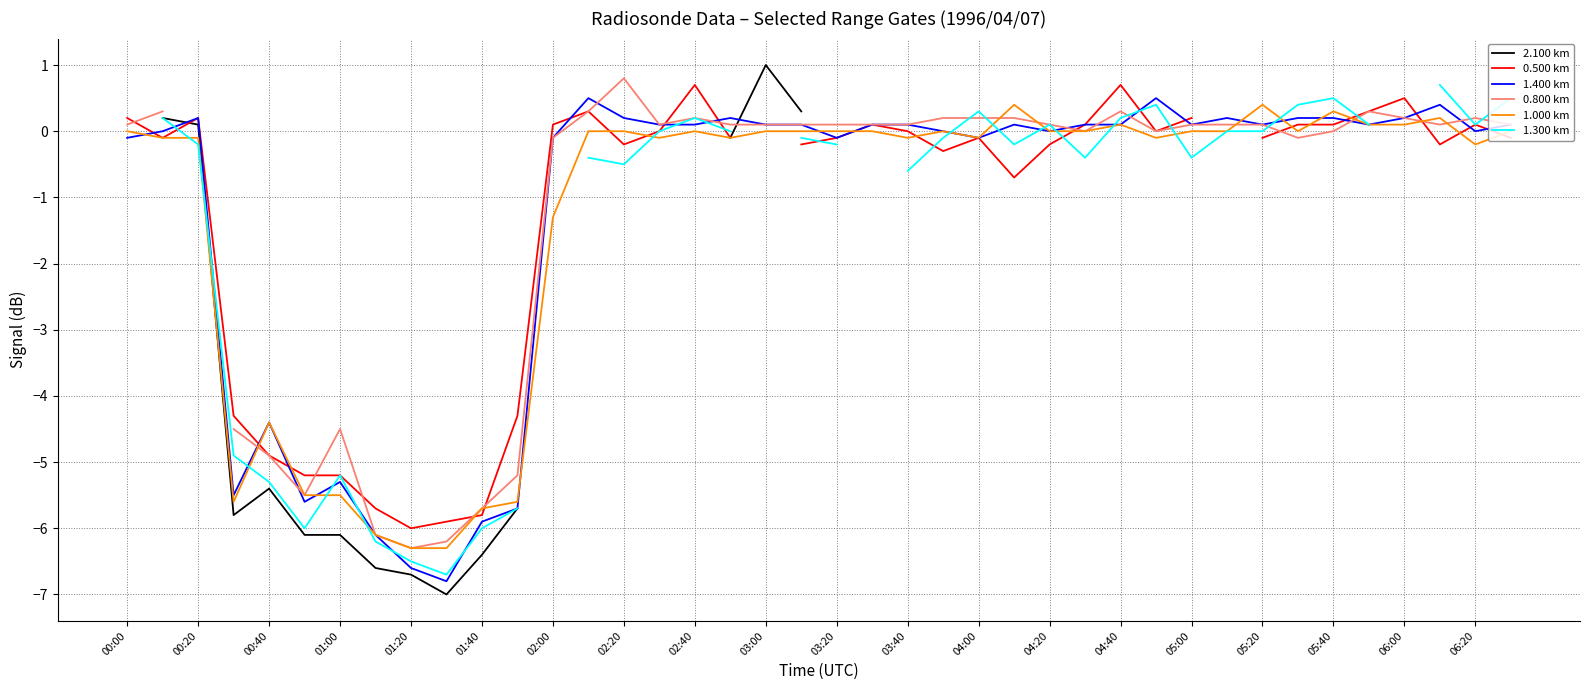

What is the difference between the maximum and second lowest values in the 1.300 km series?

7.2